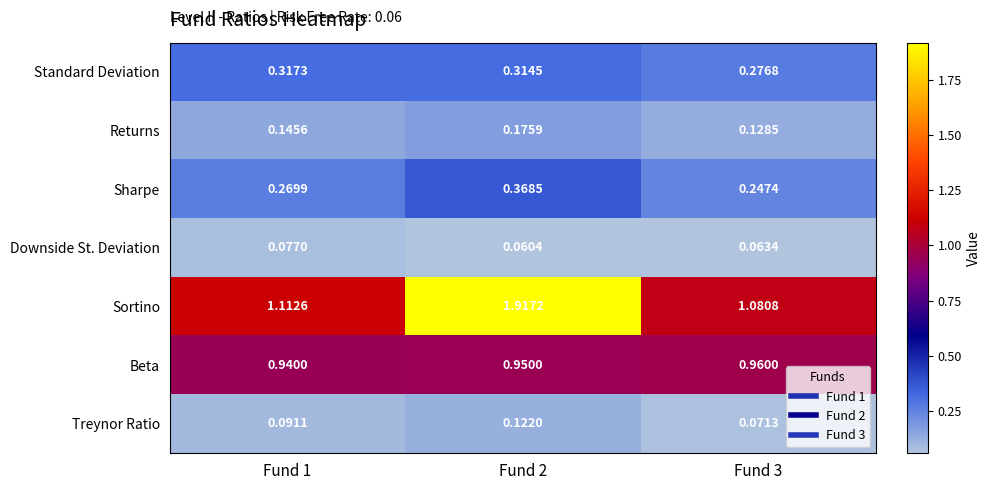

Rank the series at Fund 2 from highest to lowest value.

Sortino, Beta, Sharpe, Standard Deviation, Returns, Treynor Ratio, Downside St. Deviation